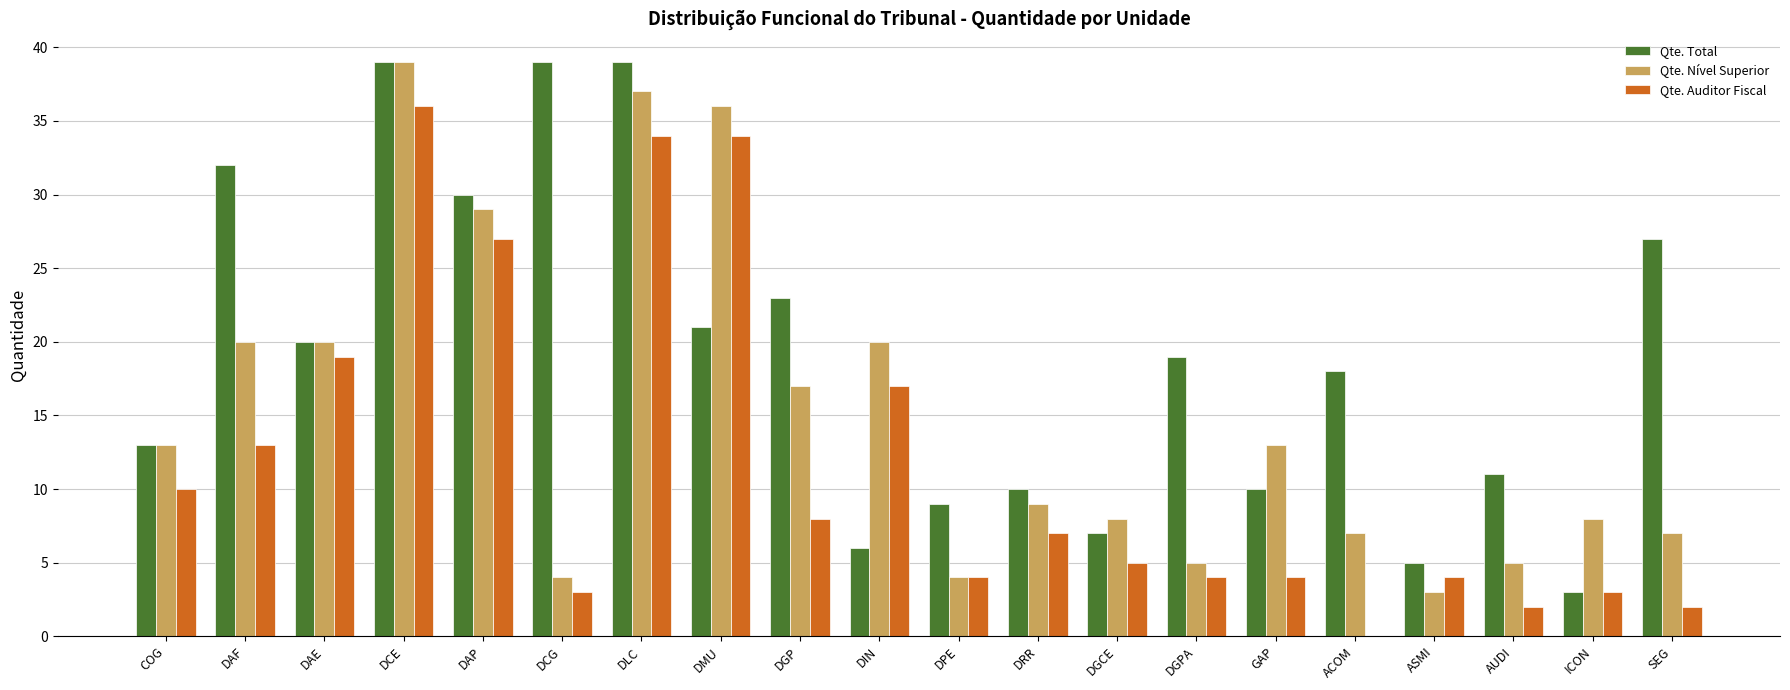

Does the chart contain stacked bars?

No